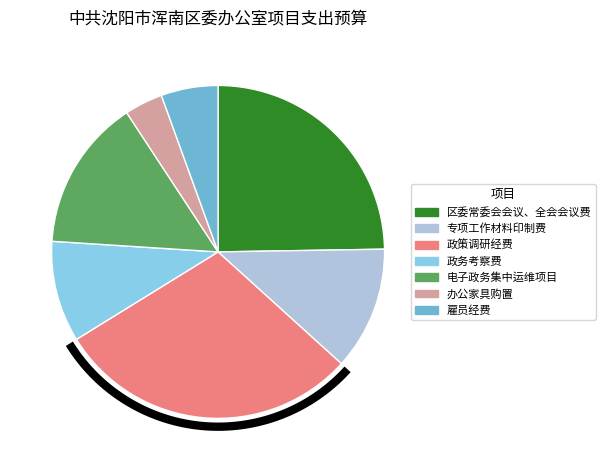

Is the sum of 区委常委会会议、全会会议费 and 电子政务集中运维项目 greater than half?

No